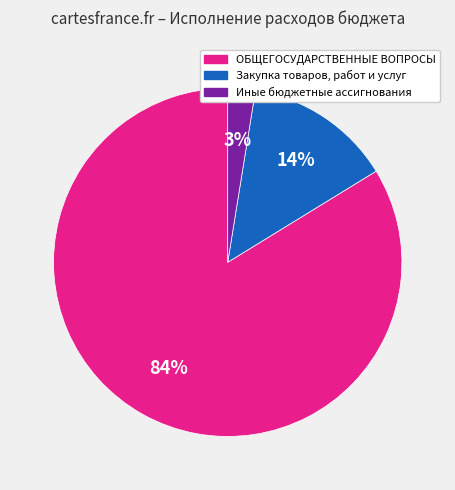

Is there a majority slice in this chart?

Yes